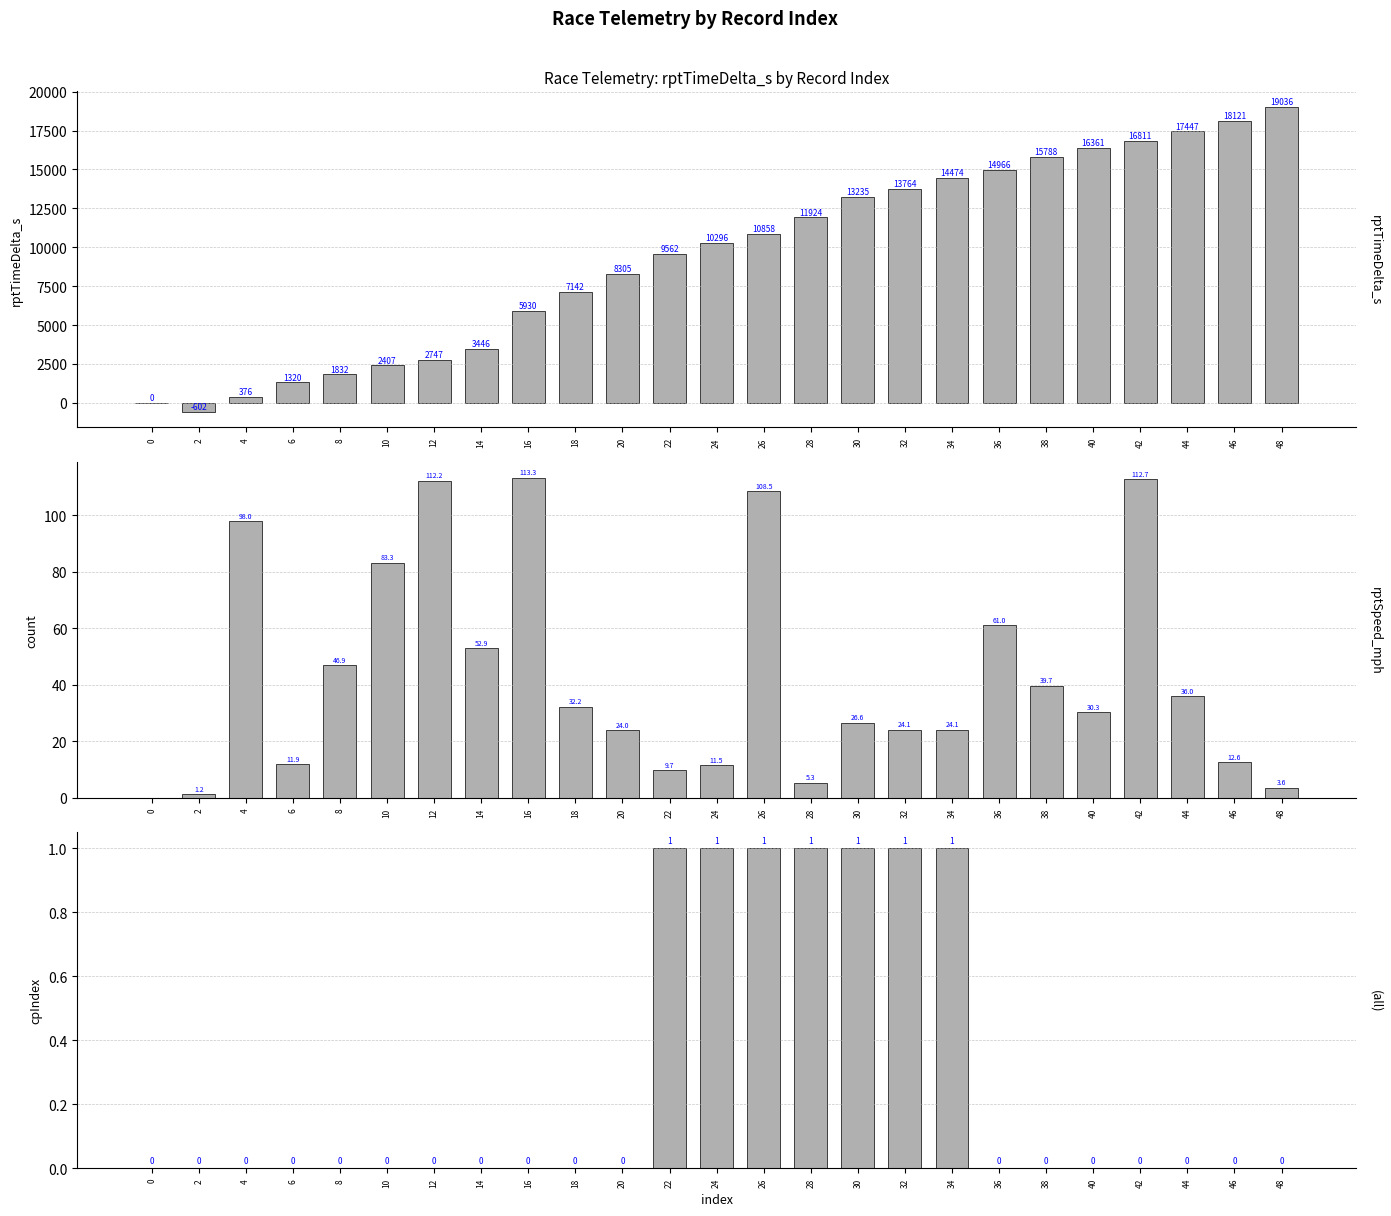

How many values in rptTimeDelta_s are above zero?

23